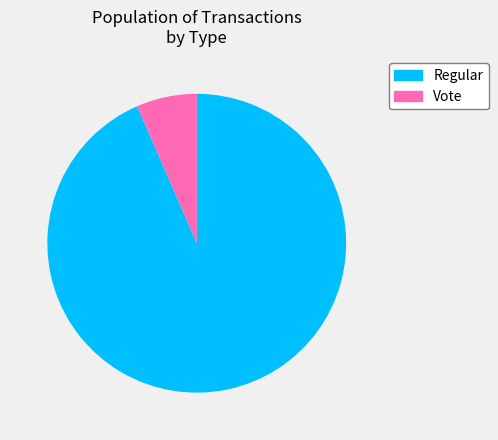

True or false: Regular accounts for 99% of the total.

False